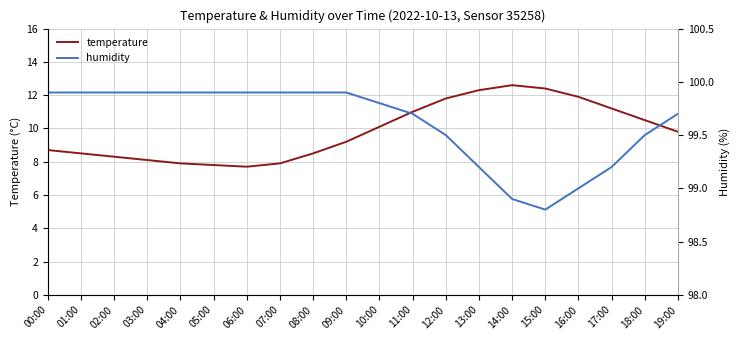

At which label is humidity closest to 99?

16:00